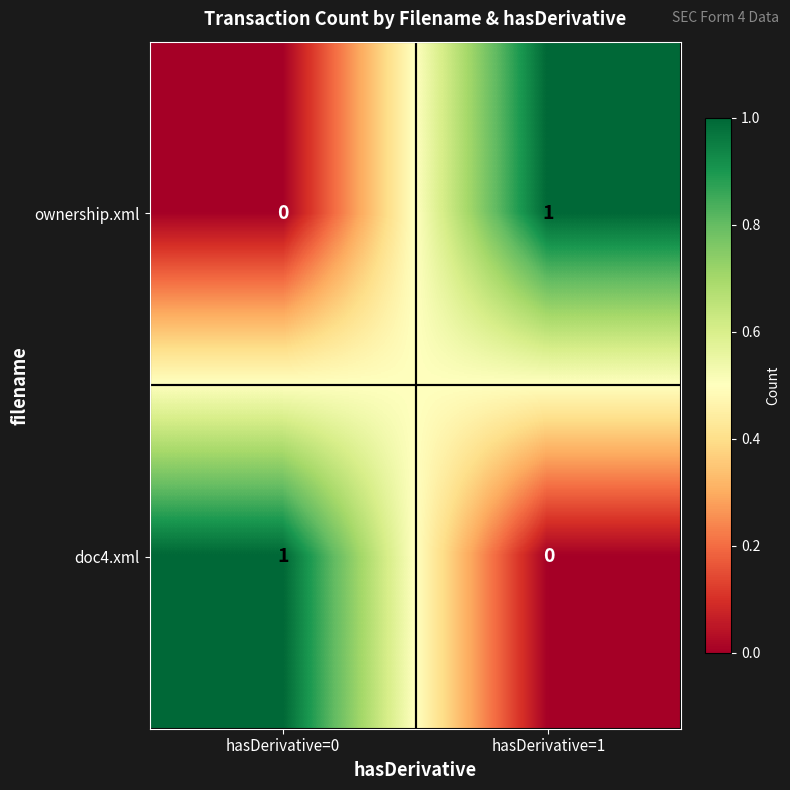

How many data points does each series have?

2